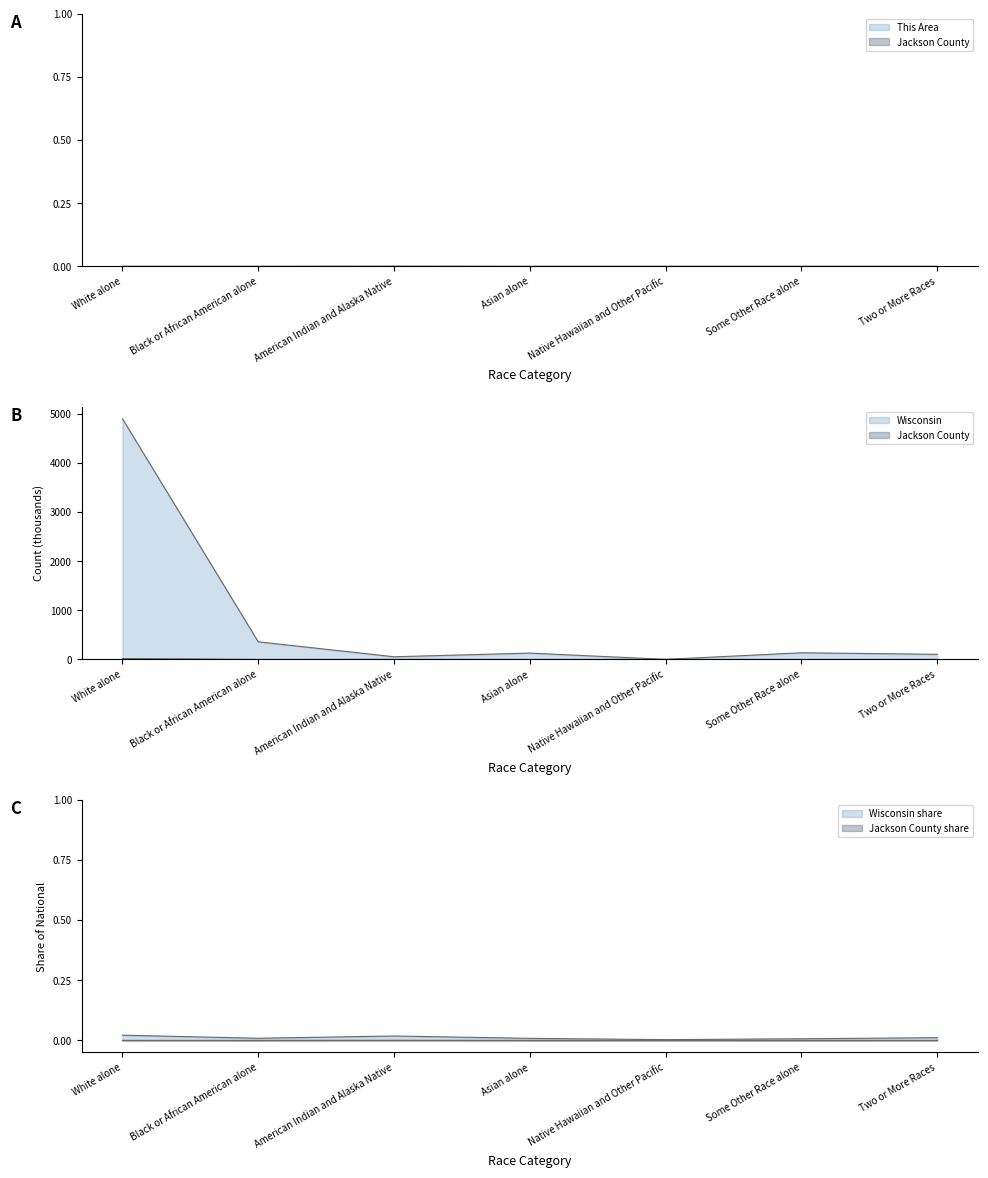

Does the chart have visible grid lines?

No